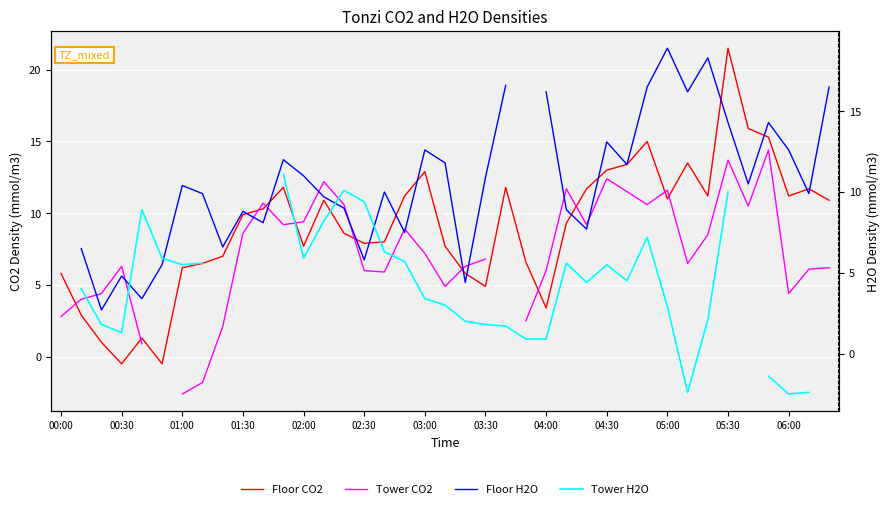

How many distinct data groups are displayed?

4